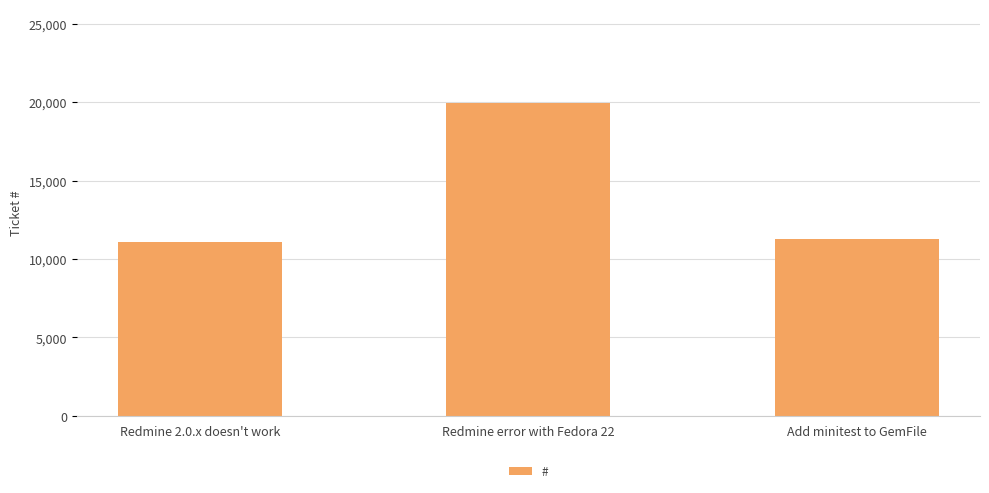

Between Redmine error with Fedora 22 and Redmine 2.0.x doesn't work, which is larger?

Redmine error with Fedora 22